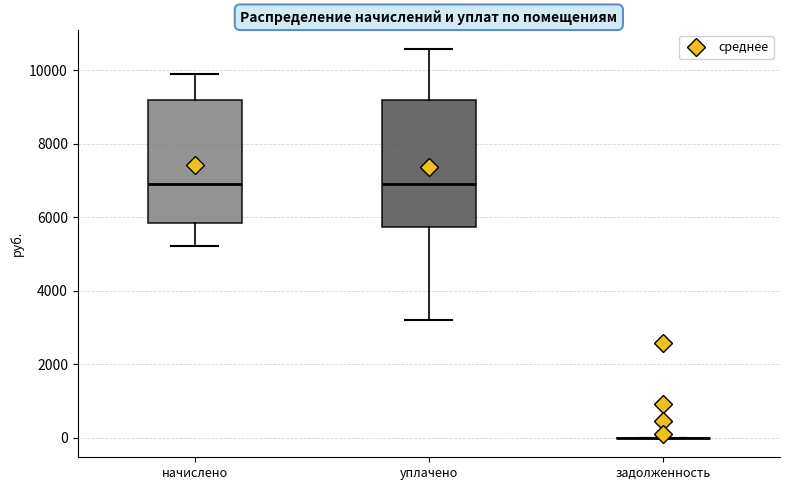

Reading left to right, read every box against the y-axis: the position of its median line, the range the box covers, and the ends of its whiskers. The values are not printed on the chart, so give them approximately, as read against the axis.

начислено: median 7000, box 5800 to 9200, whiskers 5200 to 10000
уплачено: median 7000, box 5800 to 9200, whiskers 3200 to 10600
задолженность: box collapsed to a line at 0, whiskers 0 to 0